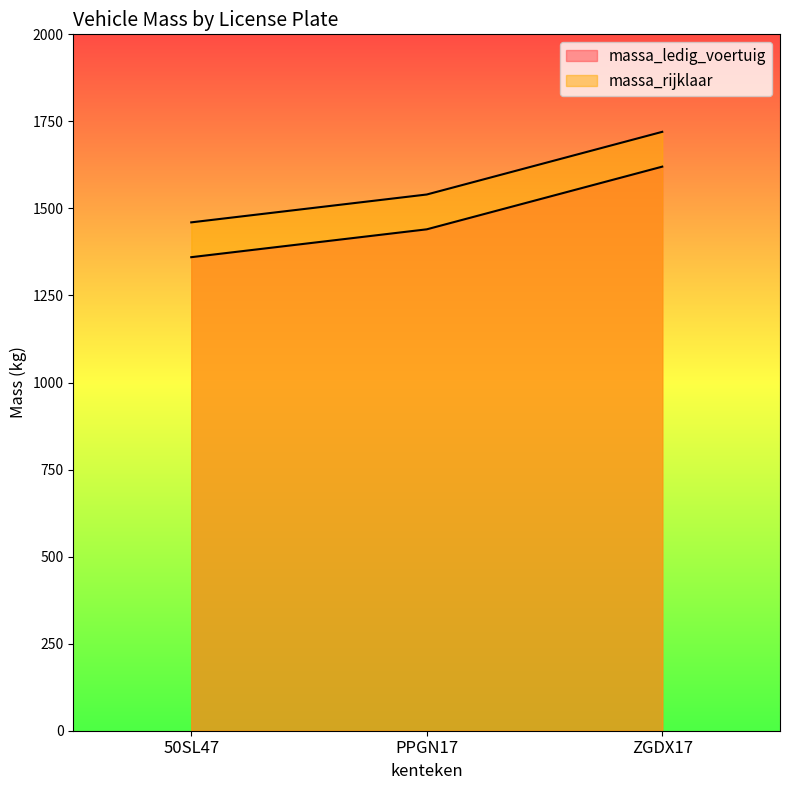

Reading left to right, what are all the values shown in this chart?

massa_ledig_voertuig: 50SL47=1360	PPGN17=1440	ZGDX17=1620
massa_rijklaar: 50SL47=1460	PPGN17=1540	ZGDX17=1720